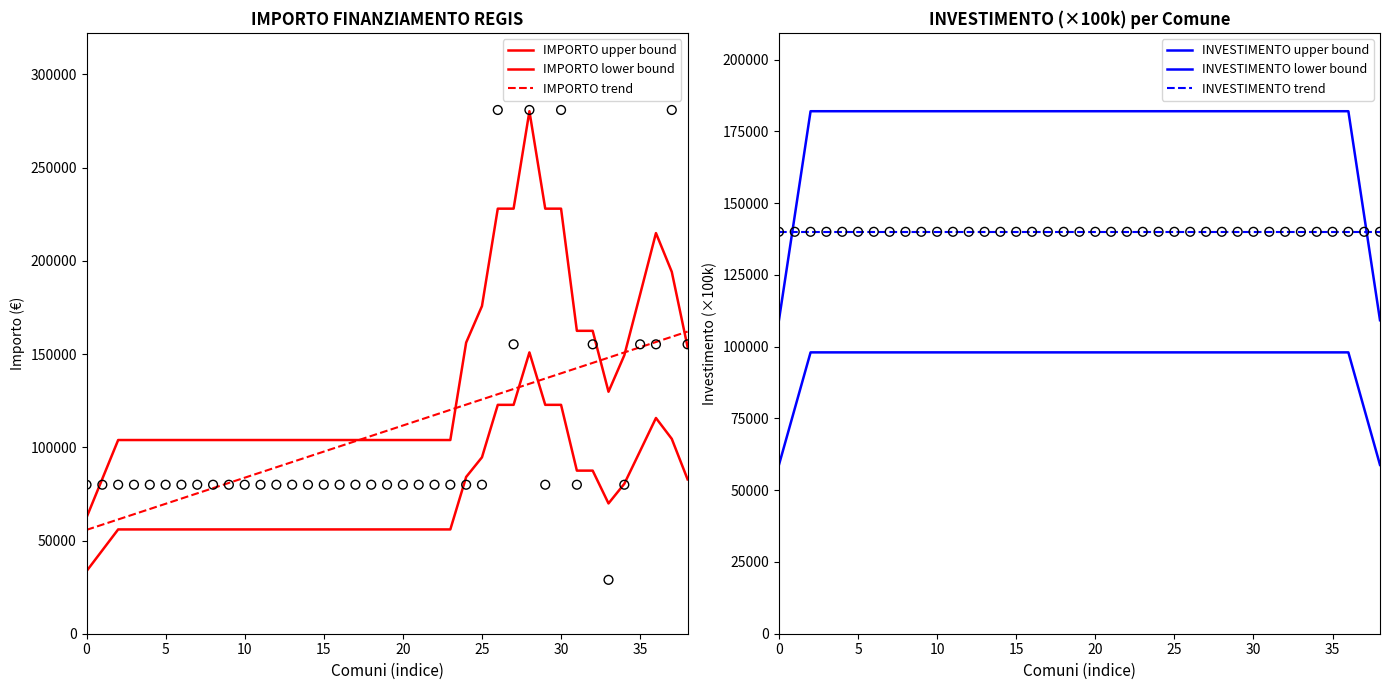

What are all the series names shown in the legend?

IMPORTO upper bound, IMPORTO lower bound, IMPORTO trend, INVESTIMENTO upper bound, INVESTIMENTO lower bound, INVESTIMENTO trend